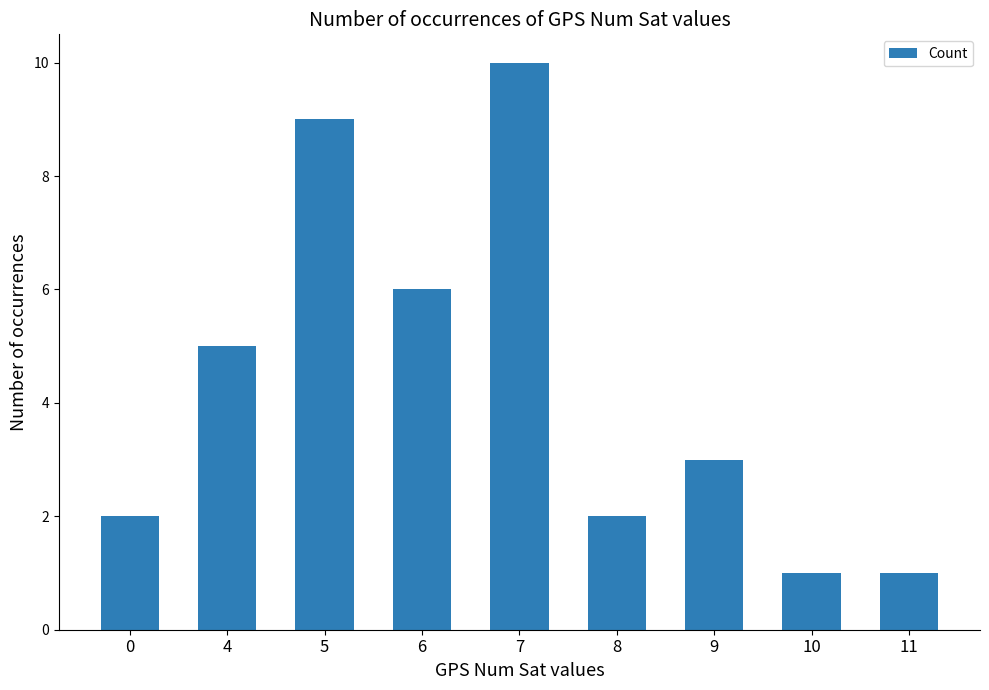

Count the number of data series in this chart.

1